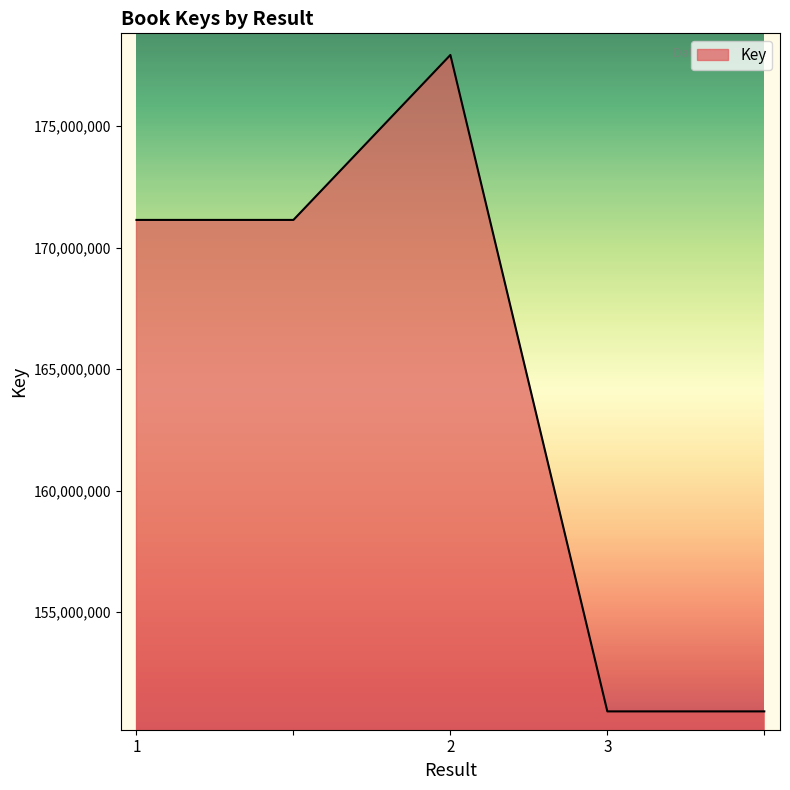

How many interior local peaks (higher than both neighbors) does the data have?

1